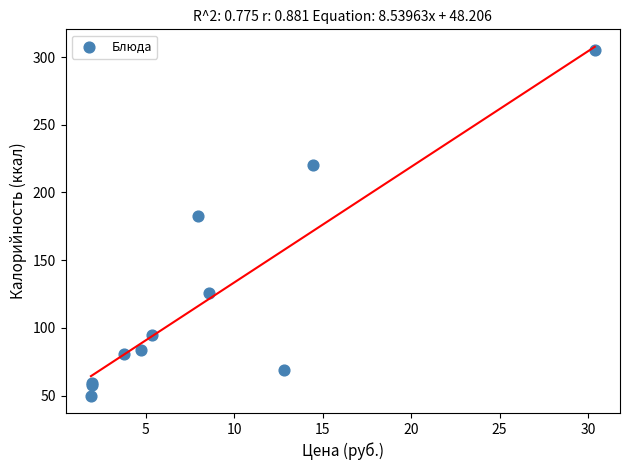

What Y value in the scatter plot is closest to 177?

183